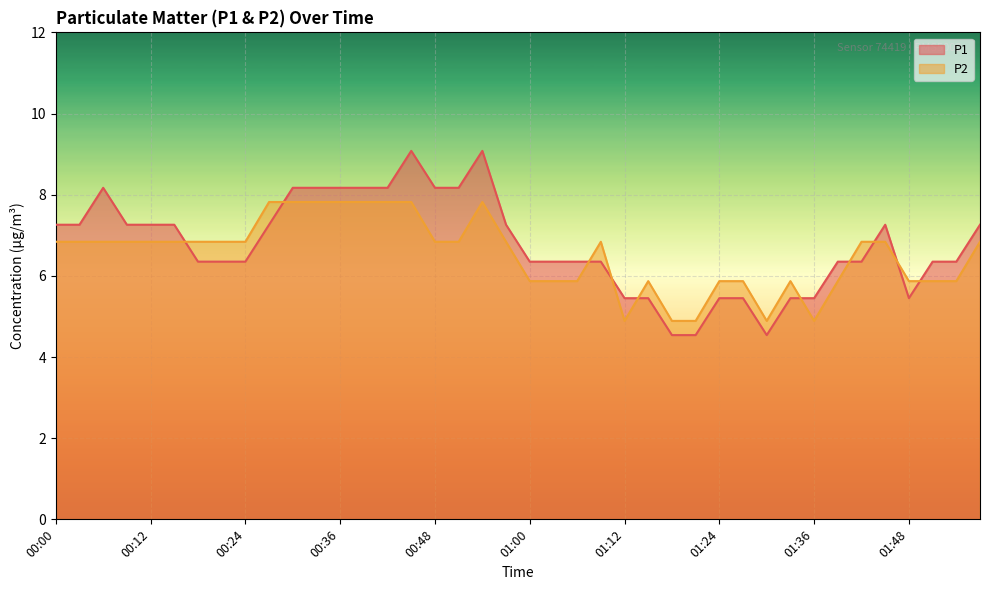

What is the sum of the P1 values at 00:30 and 01:12?

13.6